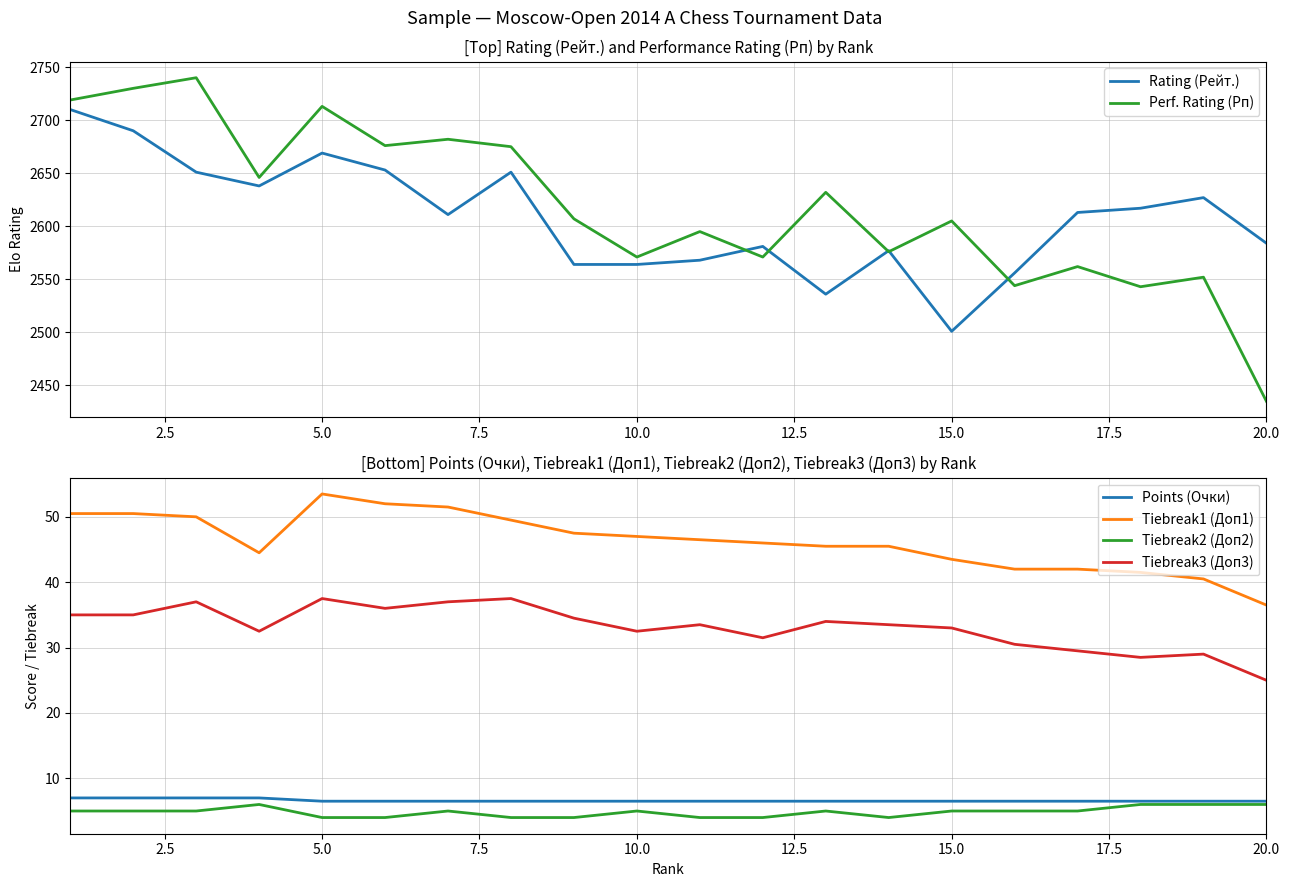

How many Tiebreak2 (Доп2) values are between 4 and 5?

16